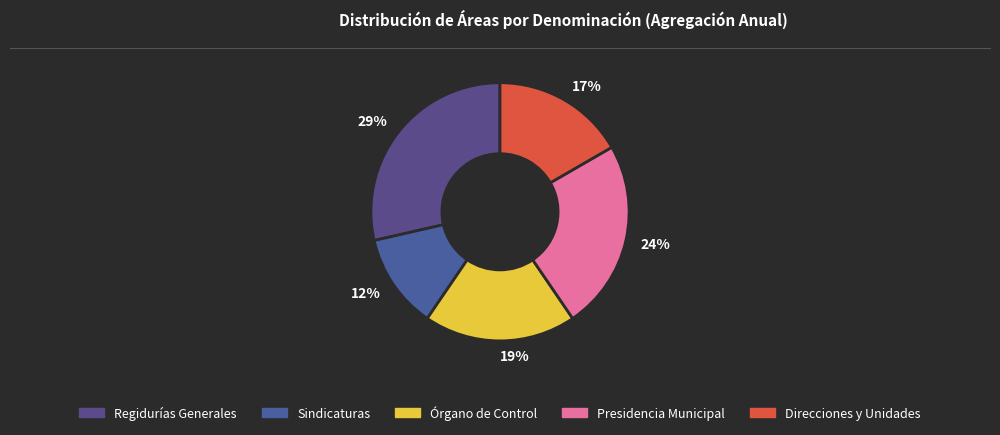

Rank the categories by value from lowest to highest.

Sindicaturas, Direcciones y Unidades, Órgano de Control, Presidencia Municipal, Regidurías Generales